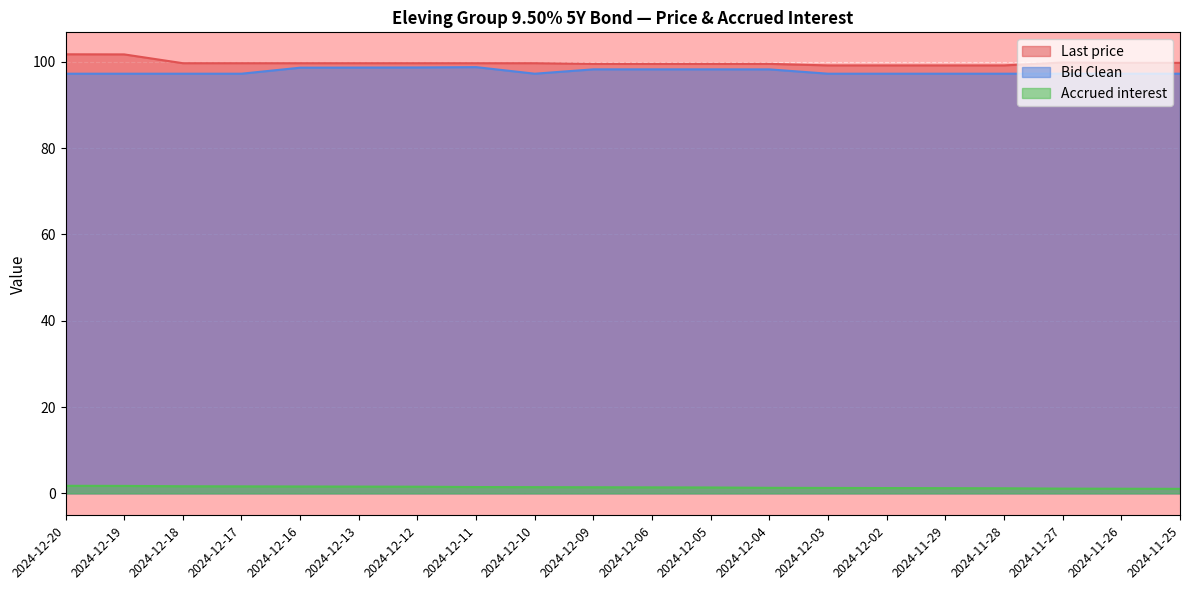

What is the highest value of the Last price series?

101.7